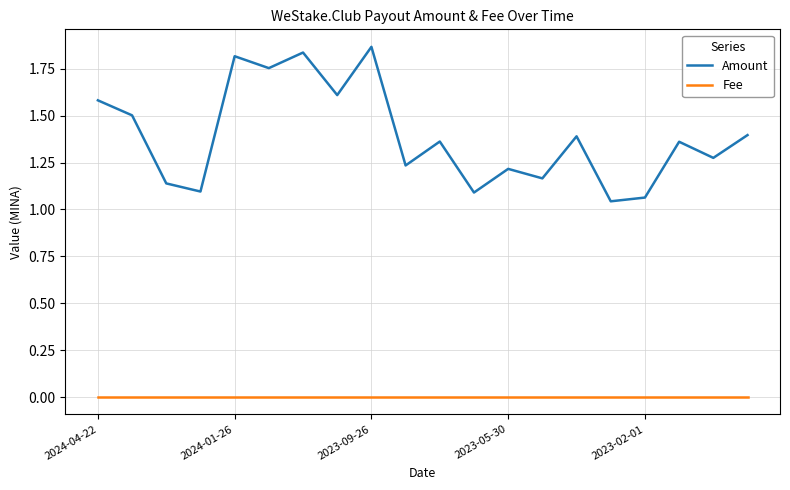

True or false: Fee and Amount cross at least once.

False